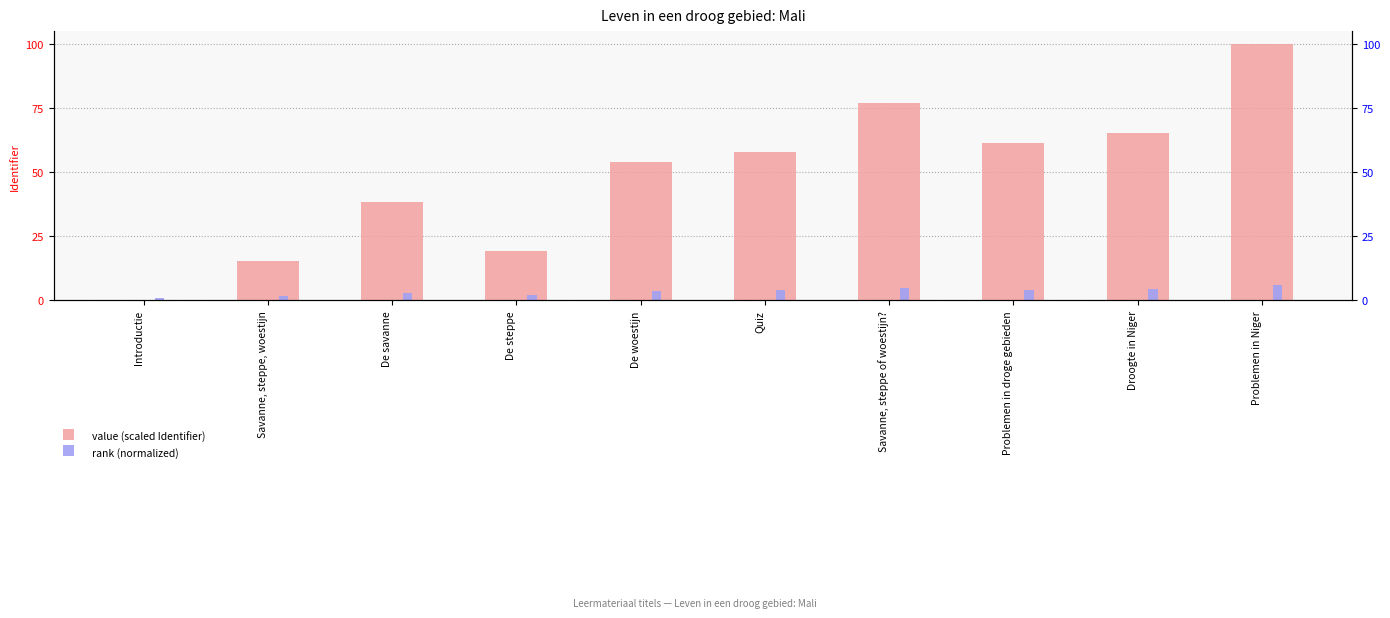

Which series has the largest total across all categories?

value (scaled Identifier)